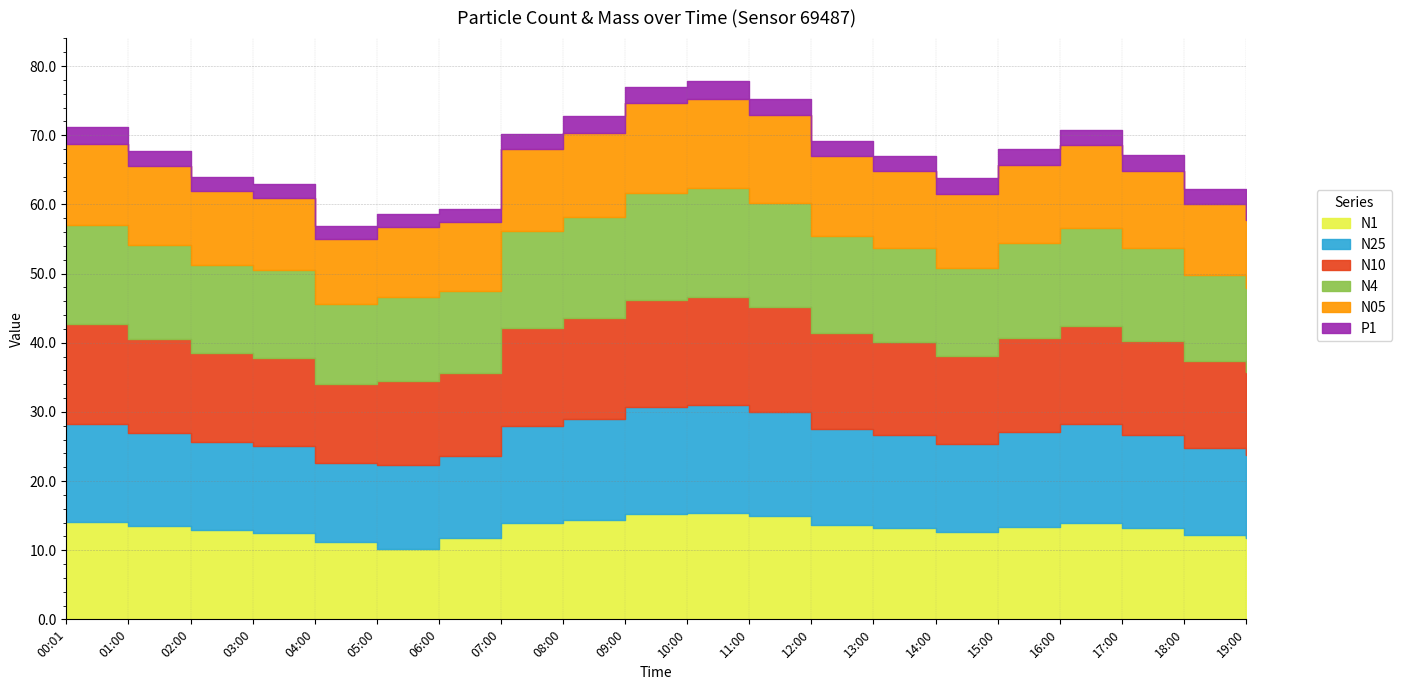

At which category does N10 reach its first local peak?

05:00